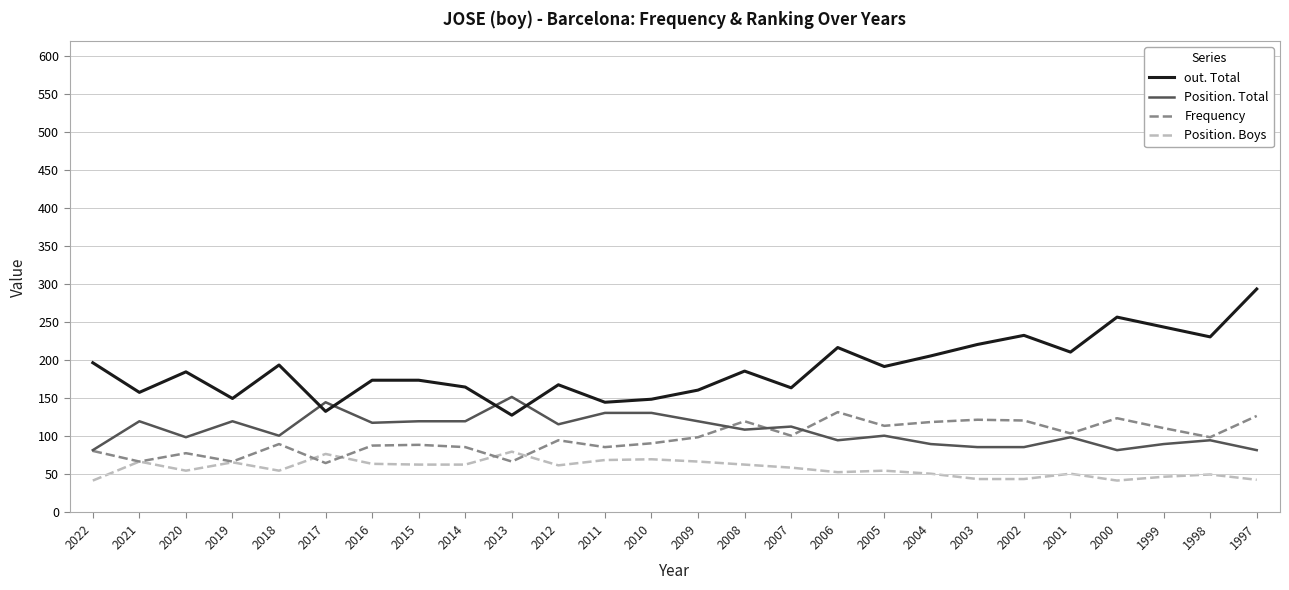

What is the total value across all series at 2009?

447